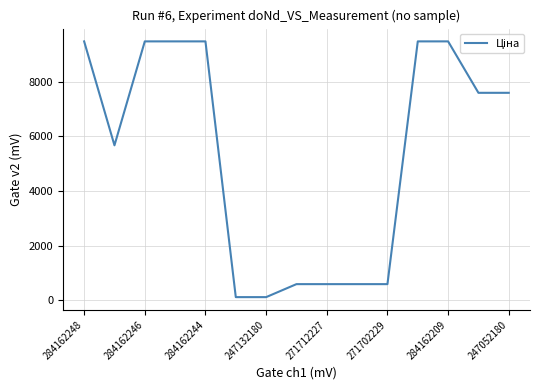

What is the maximum value shown in the chart?

9480.1